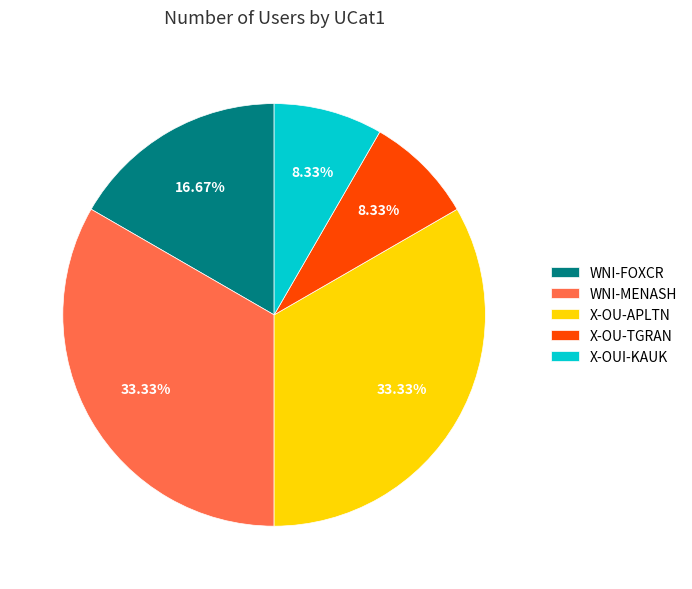

Combined, what portion of the pie is X-OU-APLTN and X-OU-TGRAN?

41.7%